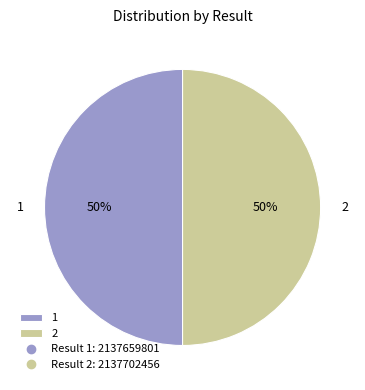

What is the ratio of the value at 2 to the value at 1?

1.0